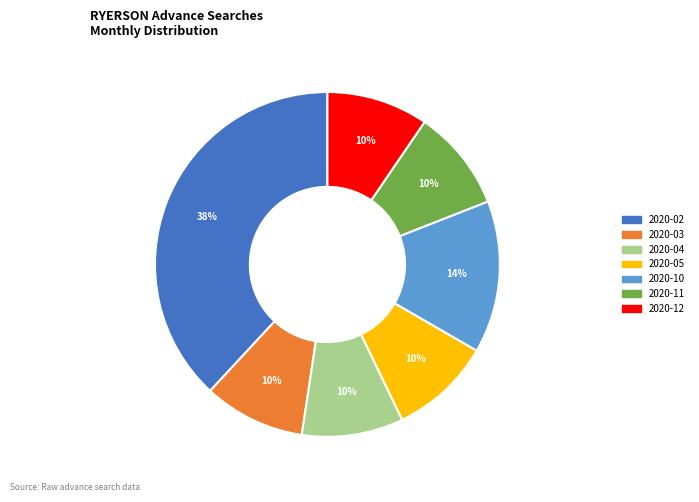

What is the ratio of the value at 2020-04 to the value at 2020-12?

1.0